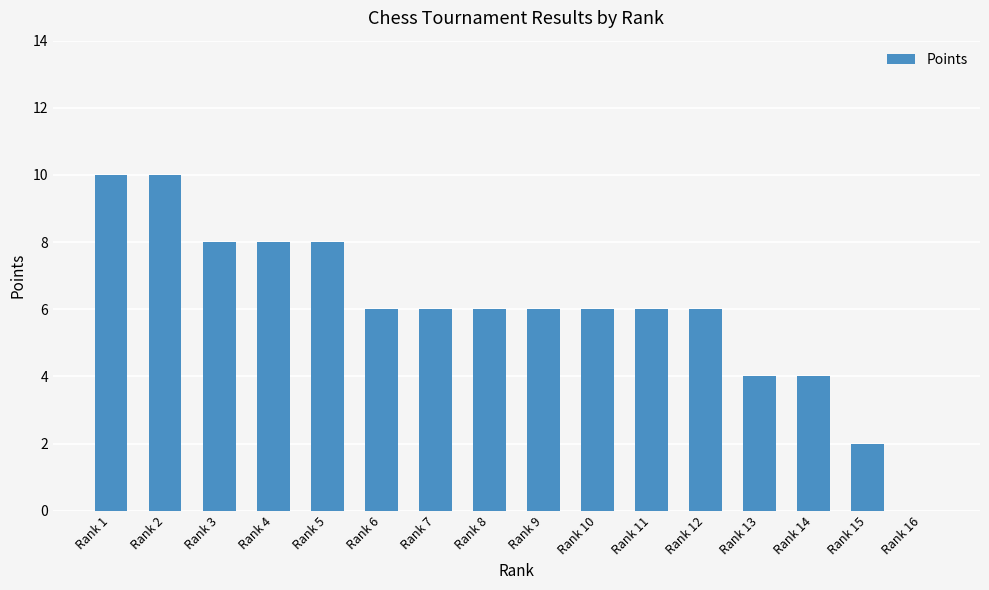

Reading left to right, what are all the values shown in this chart?

Rank 1=10	Rank 2=10	Rank 3=8	Rank 4=8	Rank 5=8	Rank 6=6	Rank 7=6	Rank 8=6	Rank 9=6	Rank 10=6	Rank 11=6	Rank 12=6	Rank 13=4	Rank 14=4	Rank 15=2	Rank 16=0